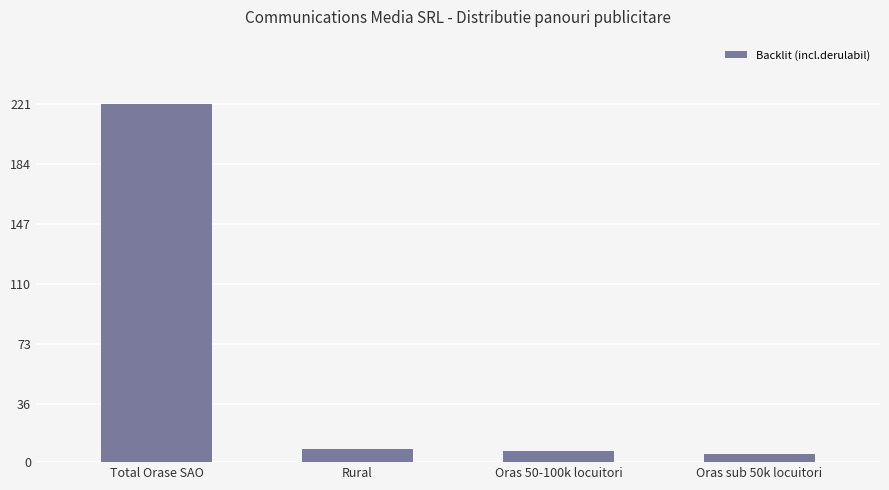

Are the bars horizontal?

No